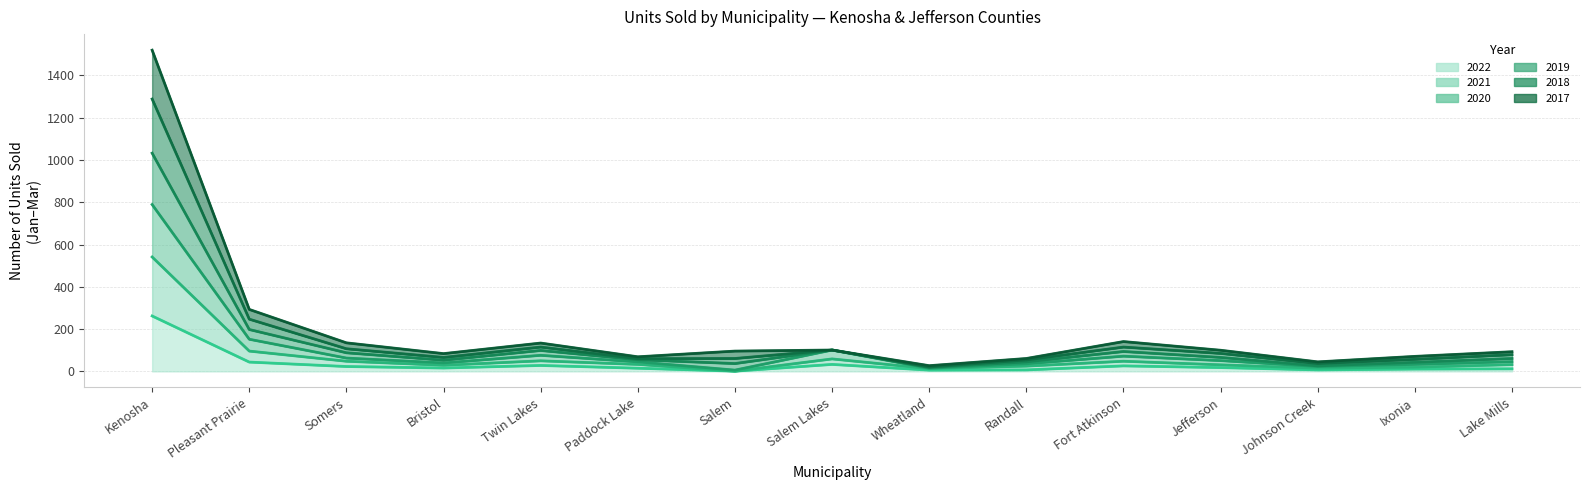

True or false: 2020 has a value of 64 at Randall.

False